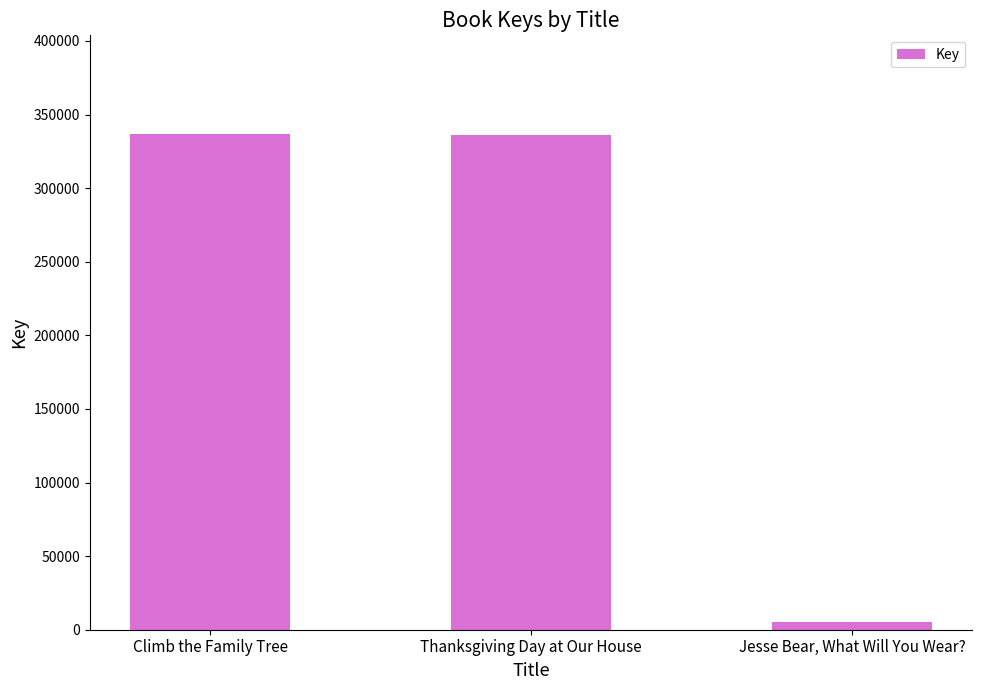

Rank the categories by value from highest to lowest.

Climb the Family Tree, Thanksgiving Day at Our House, Jesse Bear, What Will You Wear?